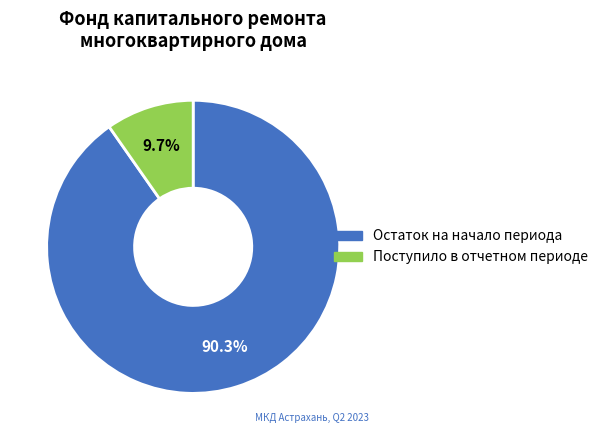

To the nearest percent, what is the difference between the largest and smallest slice percentages?

81%